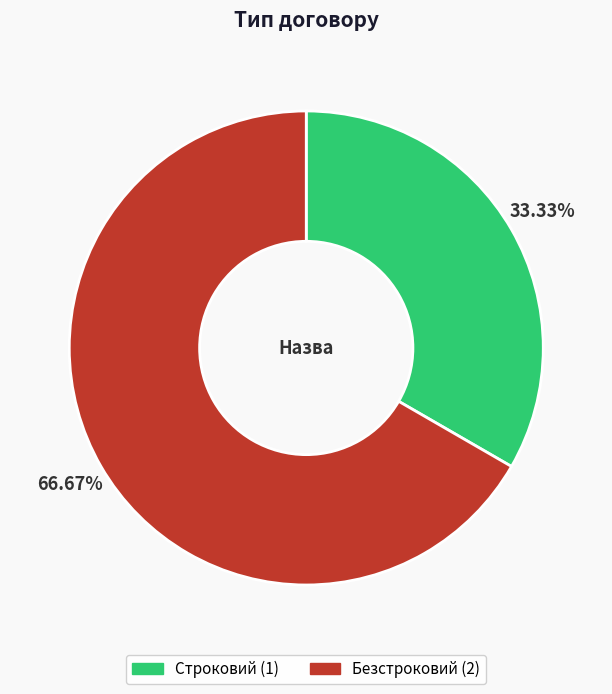

Count the number of slices in the pie.

2